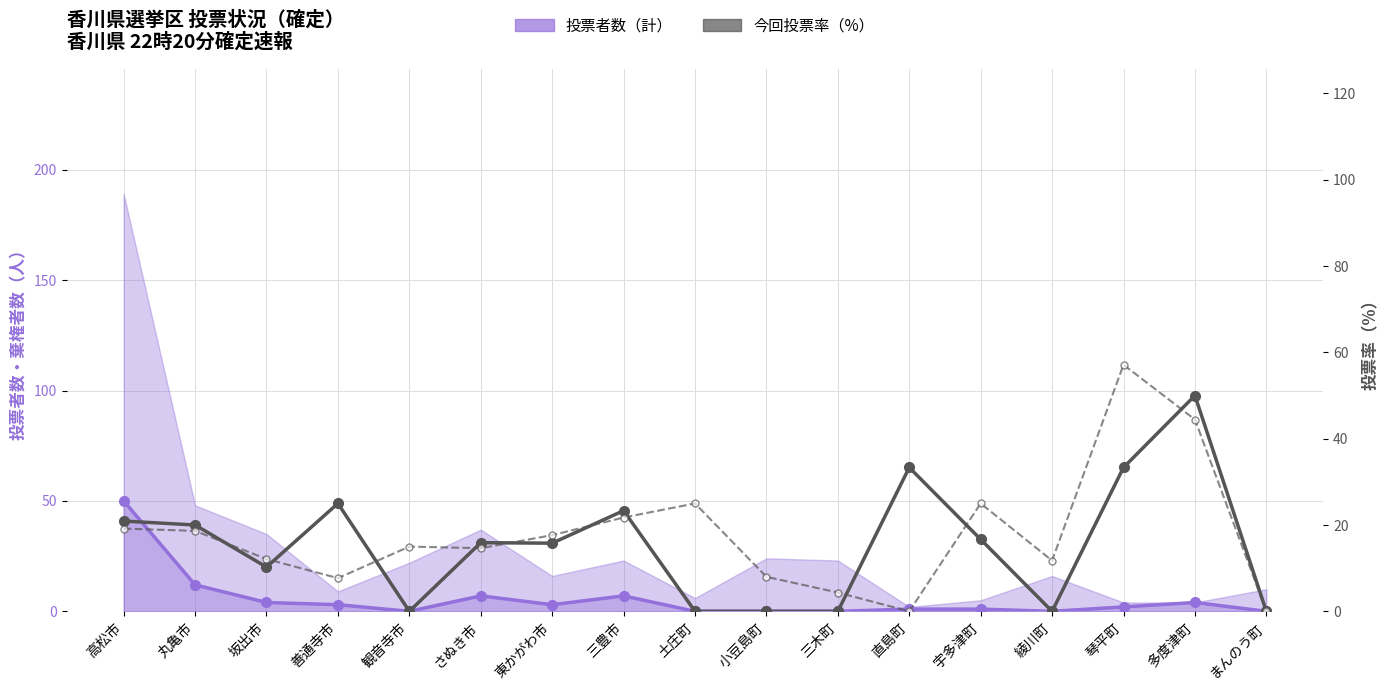

Rank the series by their maximum value, from highest to lowest.

前回投票率（%）, 投票者数（計）, 今回投票率（%）